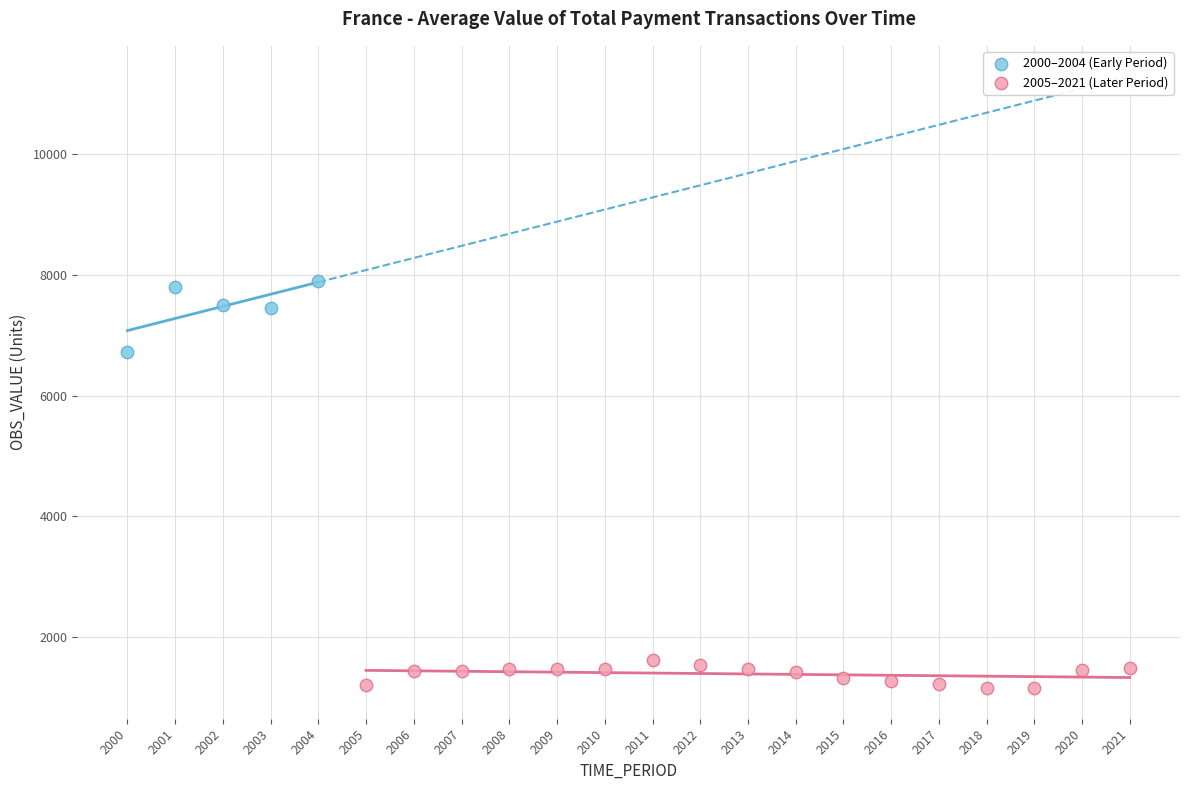

Which series reaches the maximum Y coordinate?

2000–2004 (Early Period)